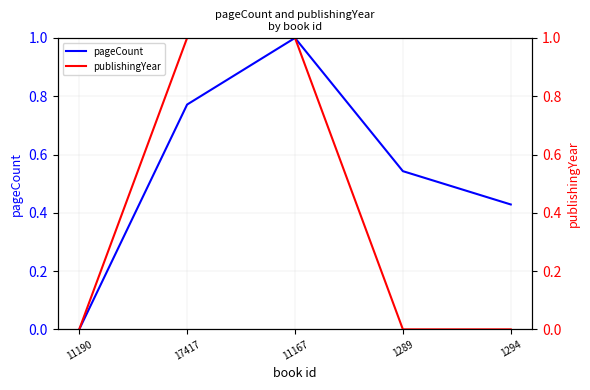

Which category has the lowest value across all series?

11190